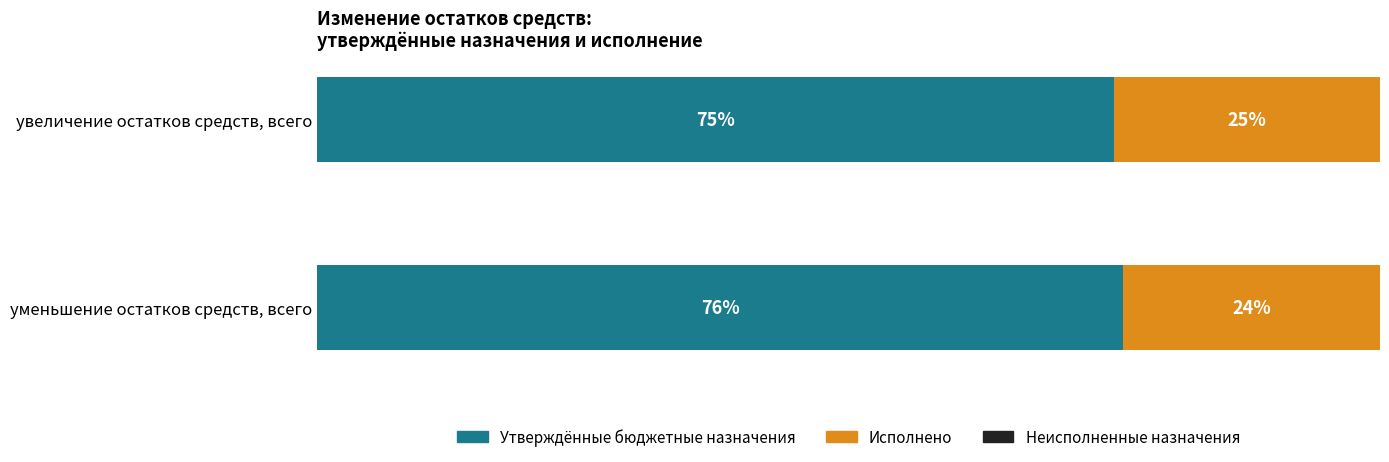

List the labels in order of Утверждённые бюджетные назначения value, largest first.

уменьшение остатков средств, всего, увеличение остатков средств, всего